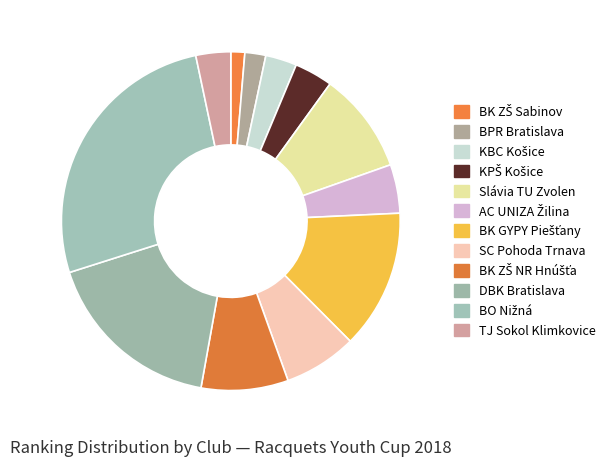

How many segments does this pie chart have?

12